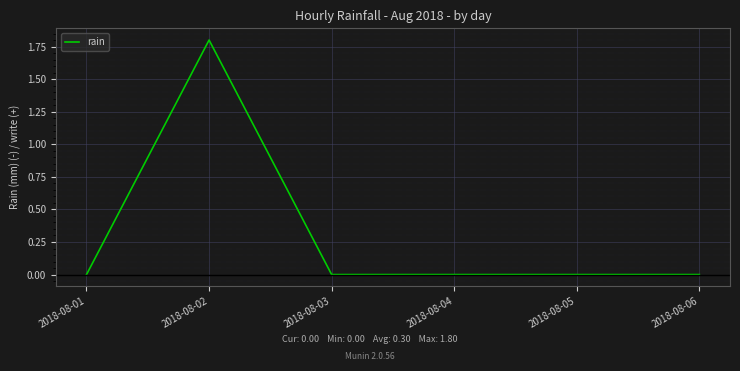

Between 2018-08-02 and 2018-08-03, which is larger?

2018-08-02